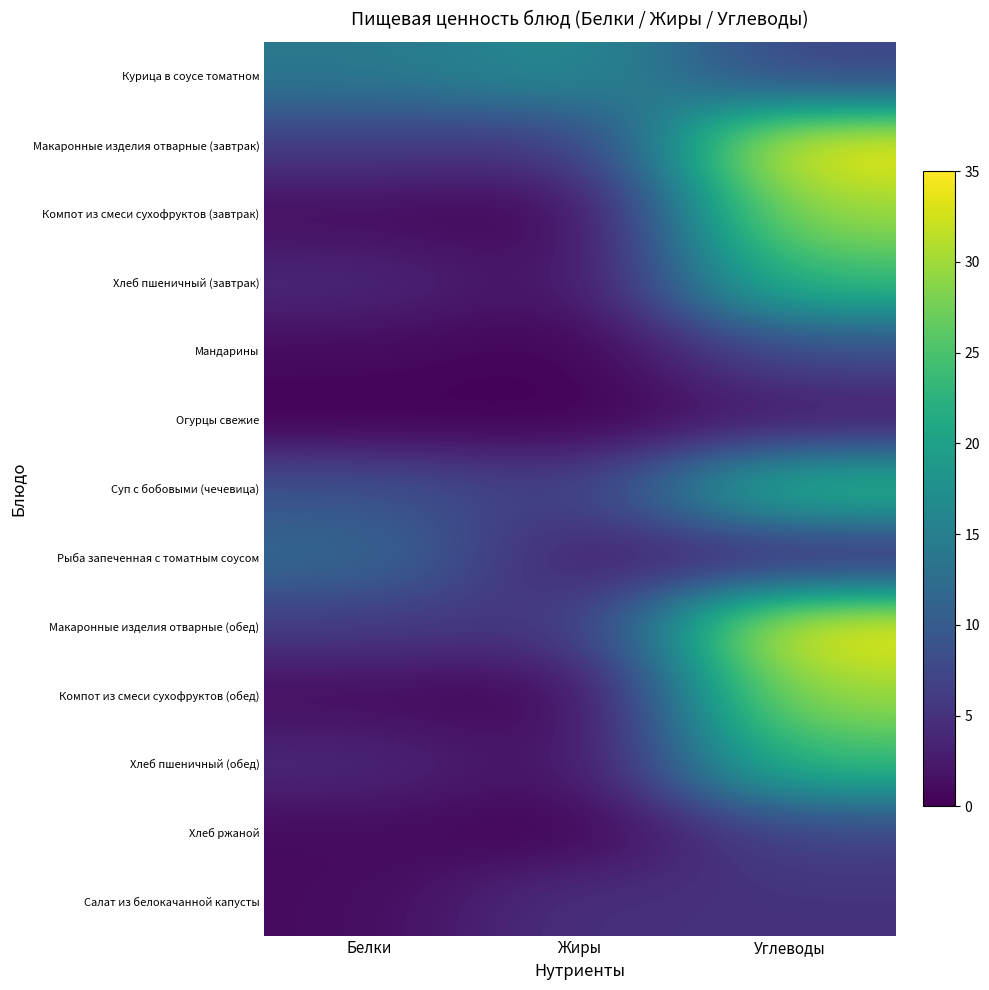

How many series are shown in this chart?

13